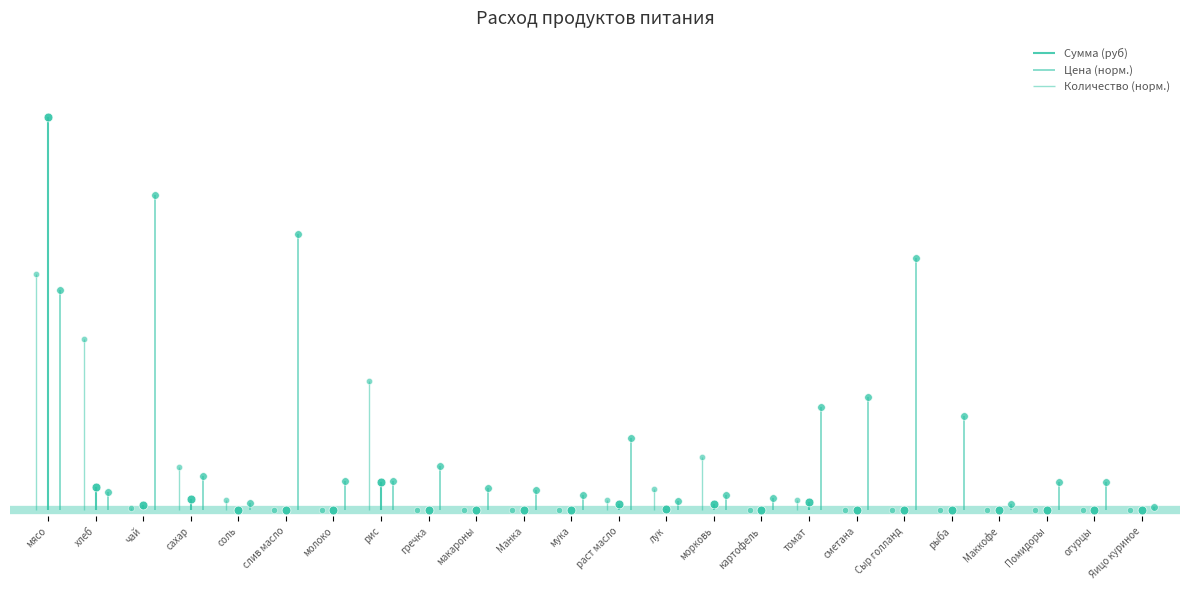

At which category is the sum across all series the highest?

мясо